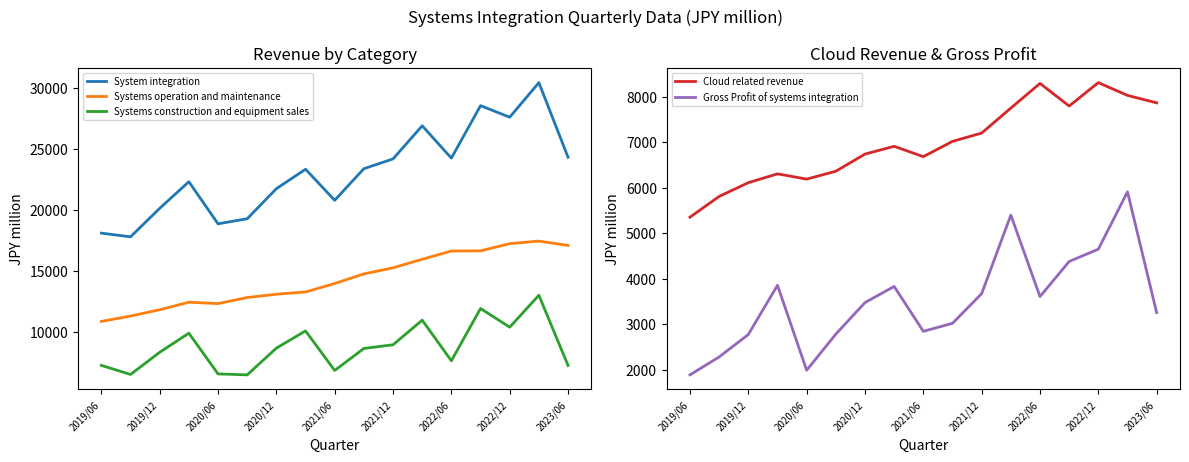

How many distinct data groups are displayed?

5